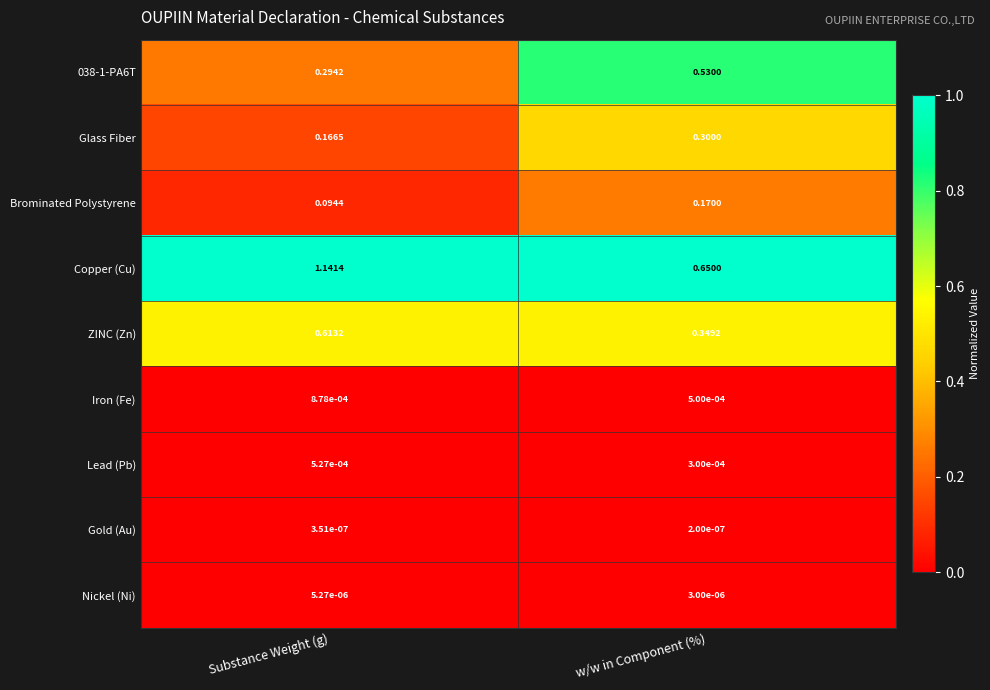

At which label is Gold (Au) closest to 0?

w/w in Component (%)